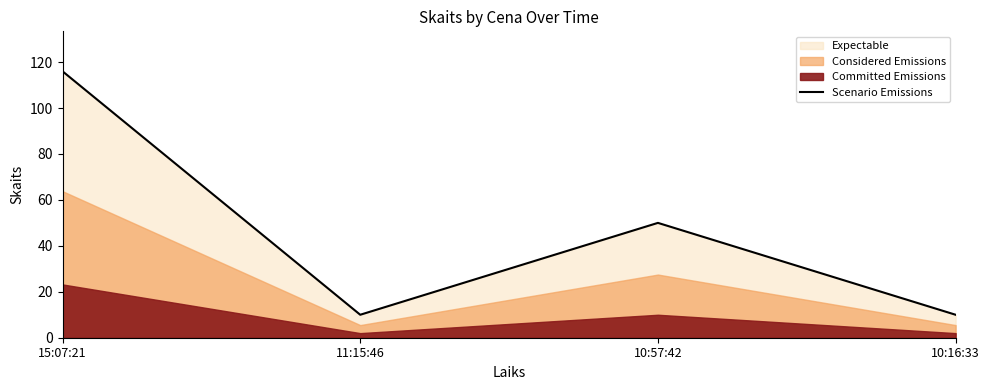

At which category does Scenario Emissions reach its first local valley?

11:15:46